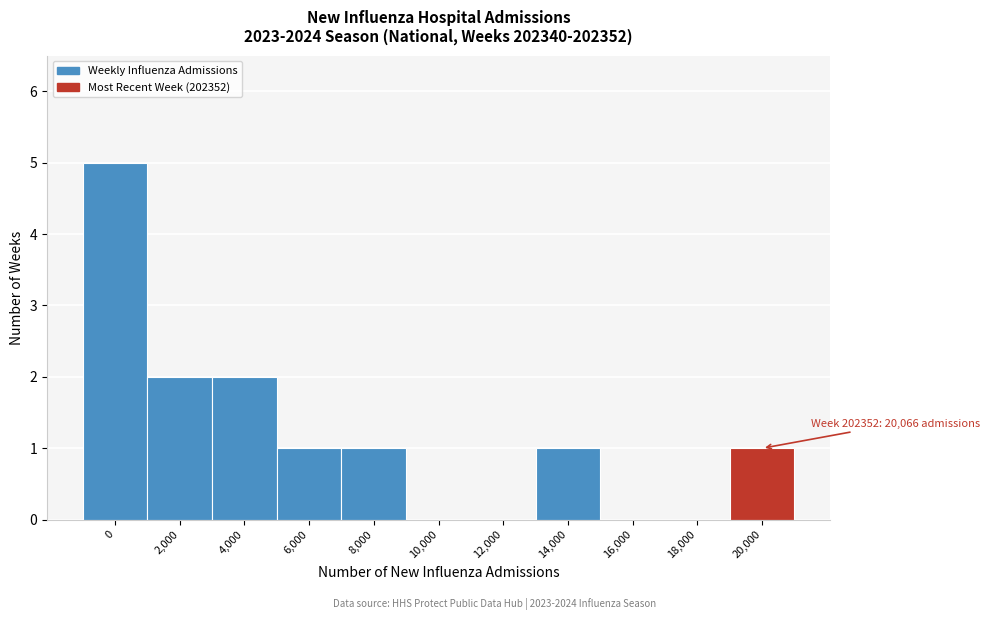

Reading left to right, list all the values displayed in this chart.

0=5	2,000=2	4,000=2	6,000=1	8,000=1	10,000=0	12,000=0	14,000=1	16,000=0	18,000=0	20,000=1